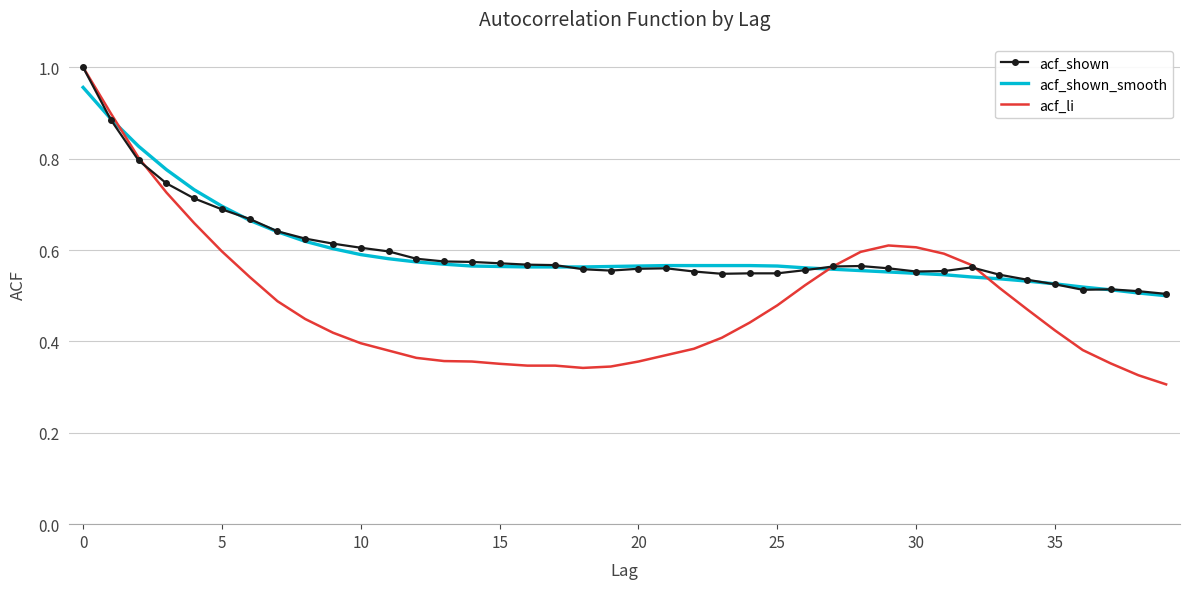

How many acf_li values are between 0 and 1?

40